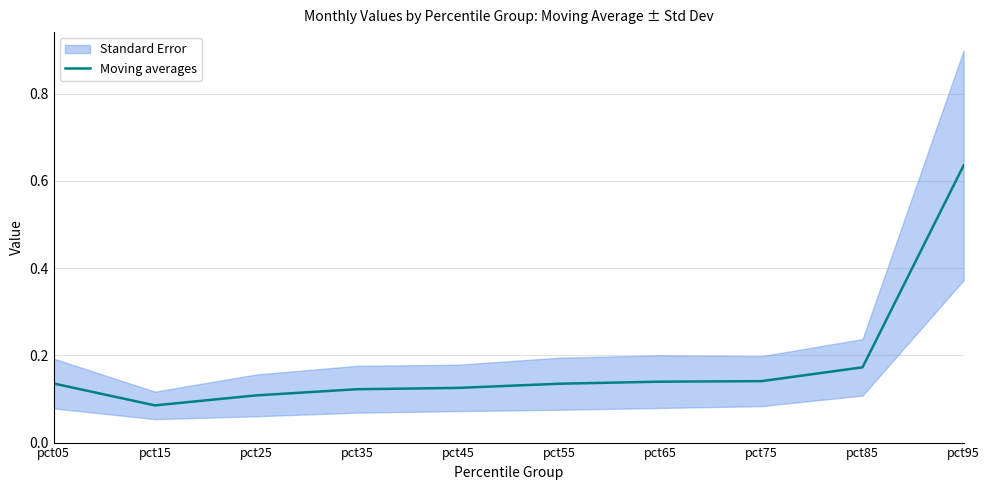

What is the sum of the values at pct95 and pct35?

0.8